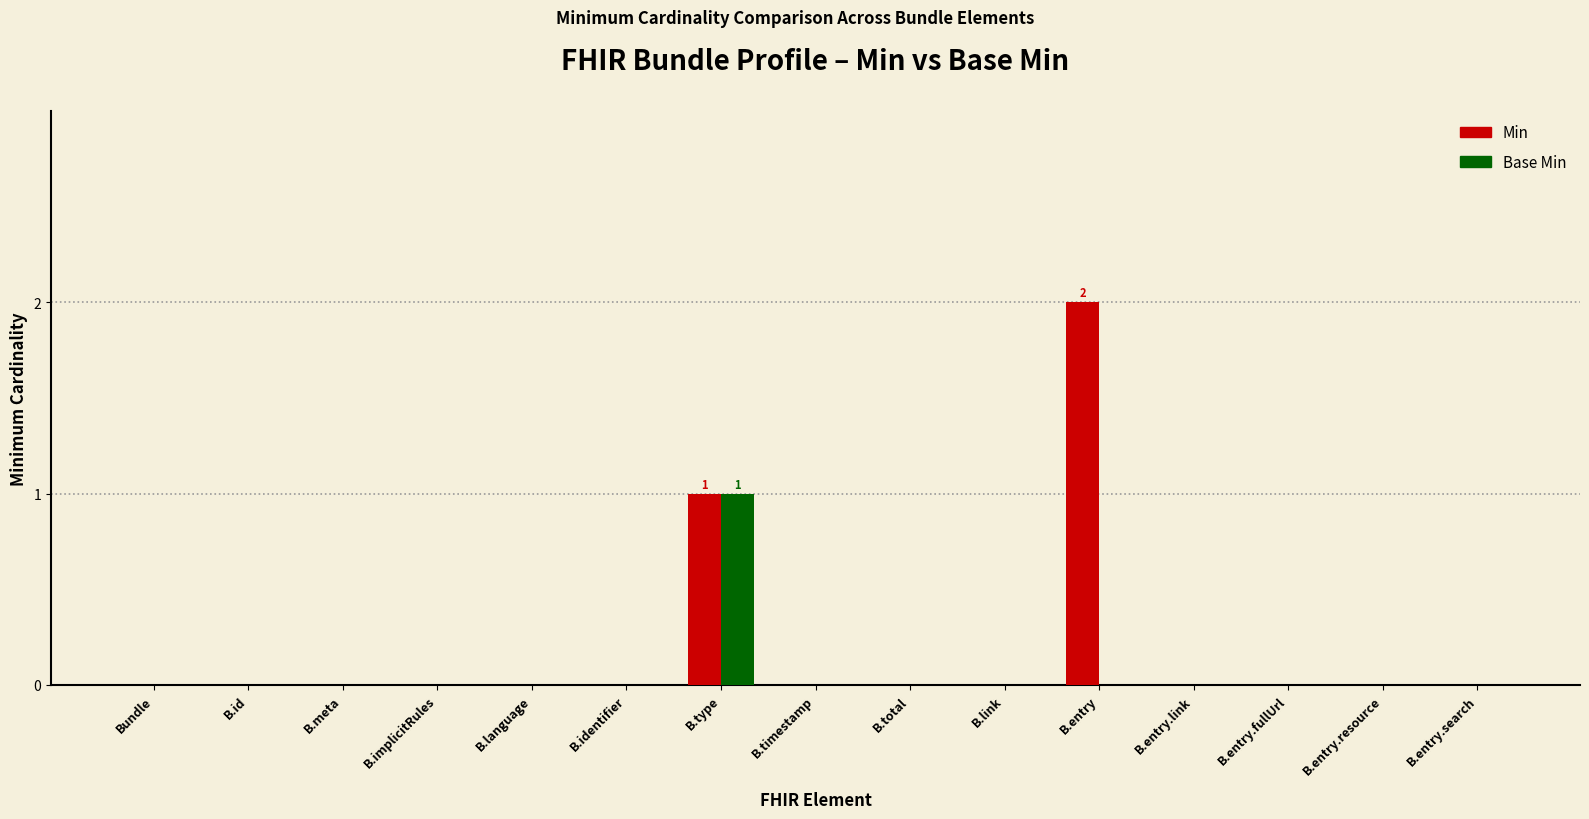

The value of Min at B.id is 0. True or false?

True